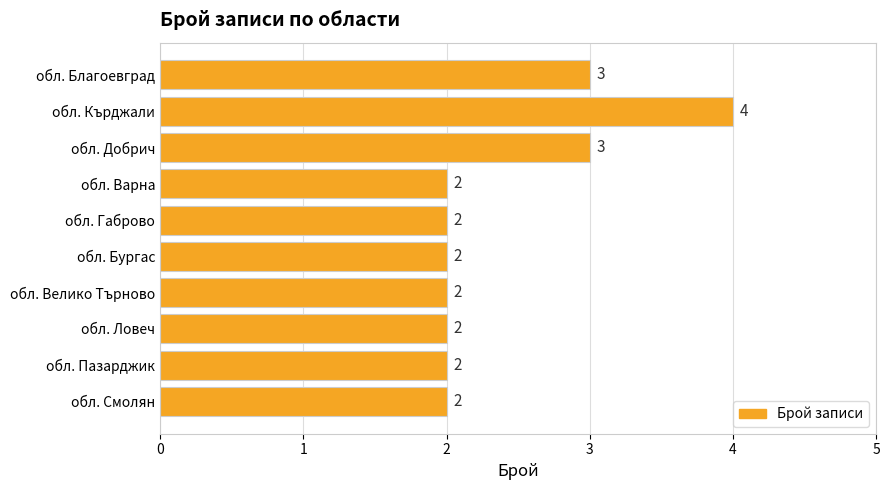

What is the maximum value shown in the chart?

4